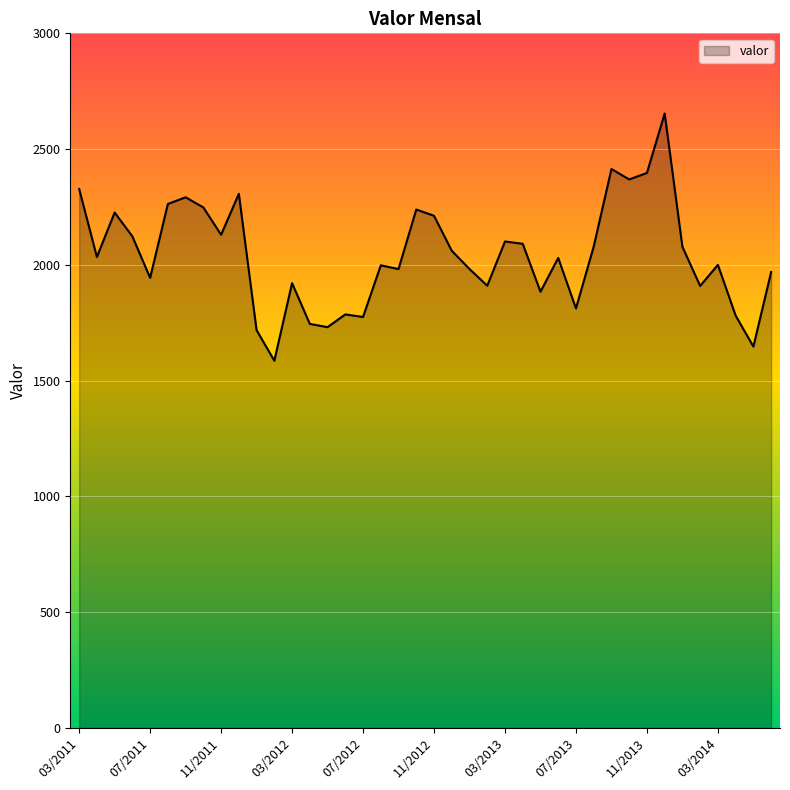

What is the difference between the maximum and minimum values?

1068